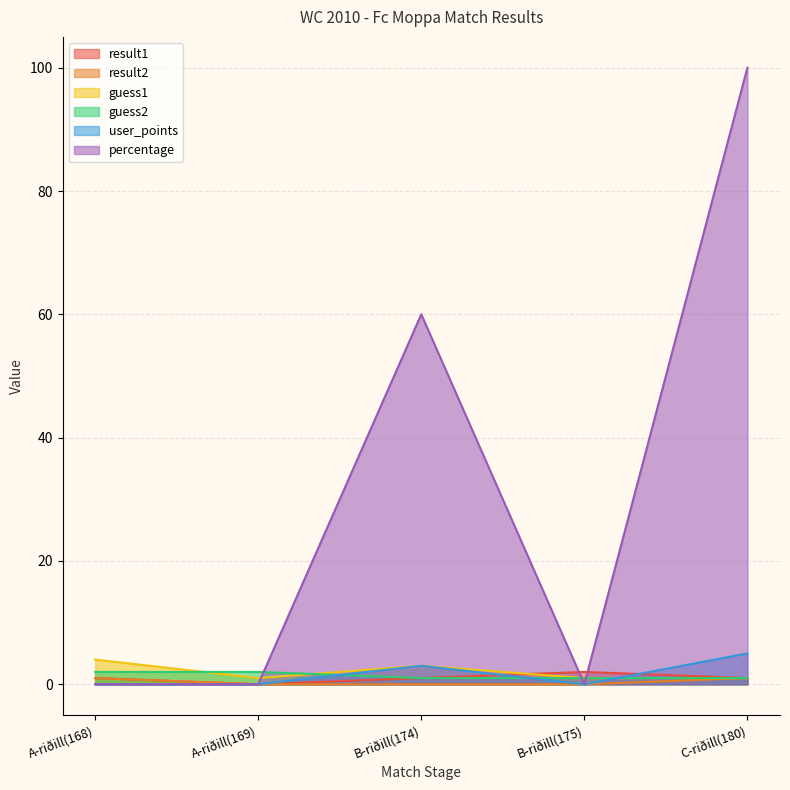

What is the greatest value displayed?

100